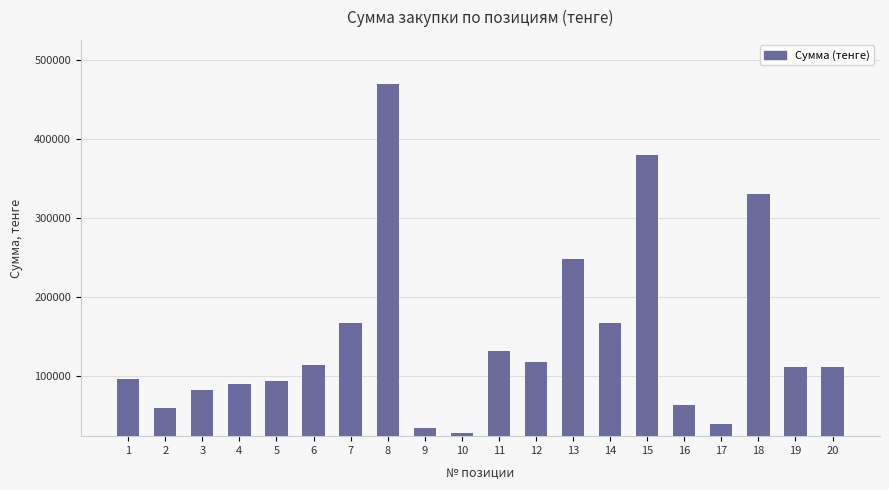

How many bars are there in total?

20